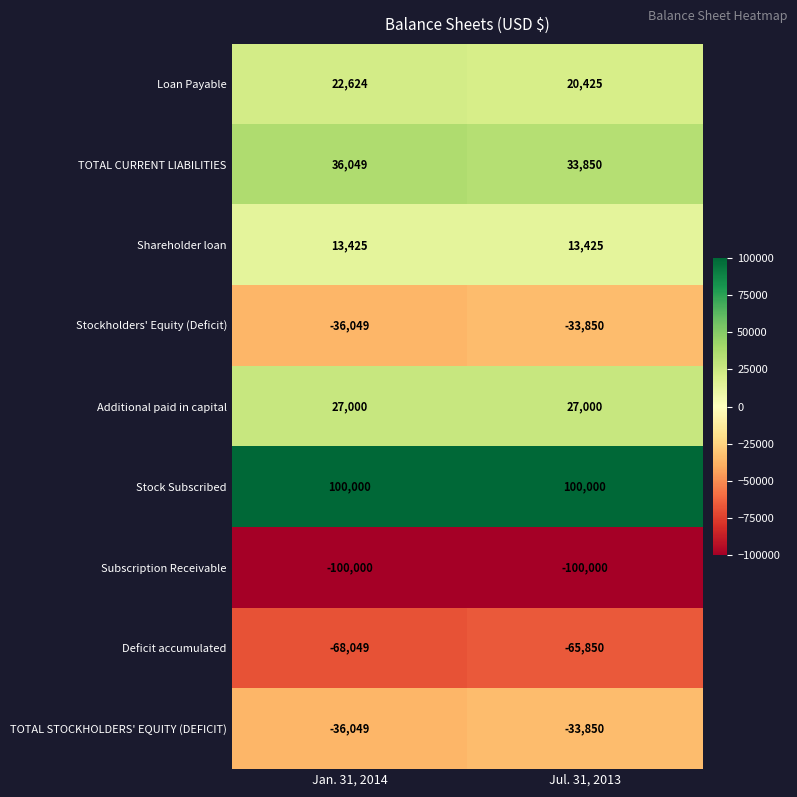

What is the difference between the TOTAL STOCKHOLDERS' EQUITY (DEFICIT) values at Jul. 31, 2013 and Jan. 31, 2014?

2199